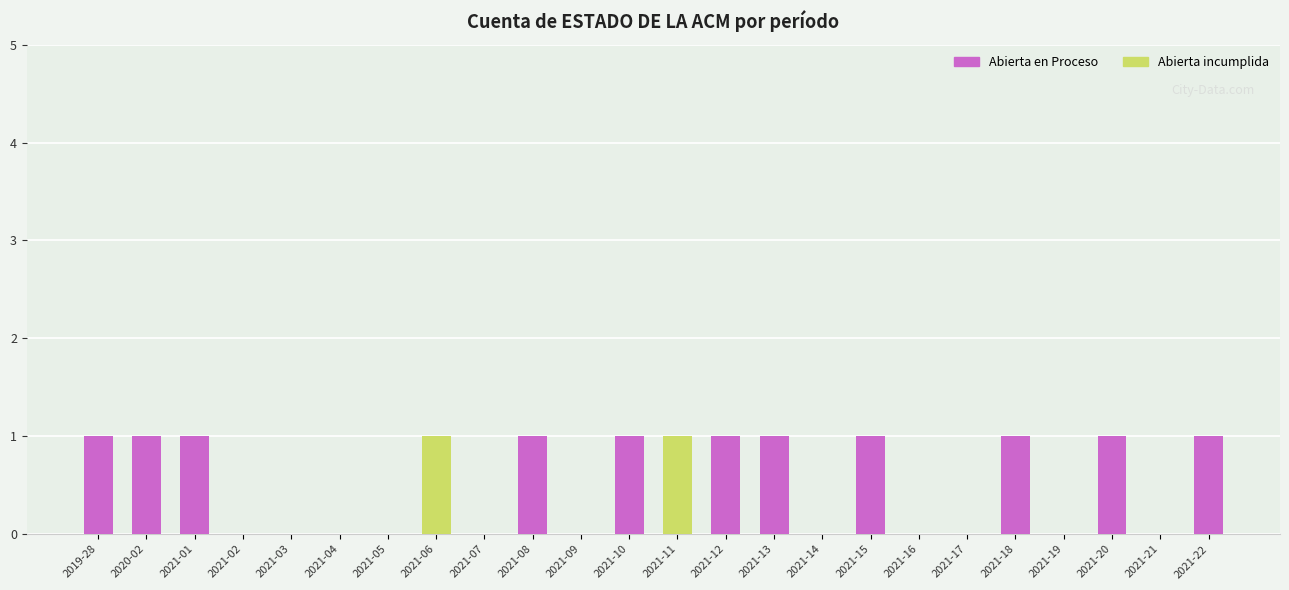

Is it true that Abierta en Proceso equals -1 at 2021-21?

False